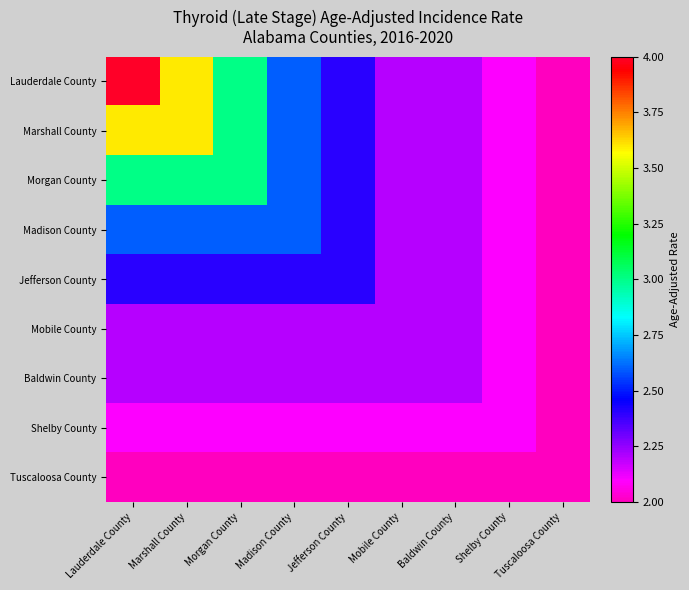

Reading left to right, transcribe all the data shown in this chart.

Lauderdale County: Lauderdale County=4.0	Marshall County=3.6	Morgan County=3.0	Madison County=2.6	Jefferson County=2.4	Mobile County=2.2	Baldwin County=2.2	Shelby County=2.1	Tuscaloosa County=2.0
Marshall County: Lauderdale County=3.6	Marshall County=3.6	Morgan County=3.0	Madison County=2.6	Jefferson County=2.4	Mobile County=2.2	Baldwin County=2.2	Shelby County=2.1	Tuscaloosa County=2.0
Morgan County: Lauderdale County=3.0	Marshall County=3.0	Morgan County=3.0	Madison County=2.6	Jefferson County=2.4	Mobile County=2.2	Baldwin County=2.2	Shelby County=2.1	Tuscaloosa County=2.0
Madison County: Lauderdale County=2.6	Marshall County=2.6	Morgan County=2.6	Madison County=2.6	Jefferson County=2.4	Mobile County=2.2	Baldwin County=2.2	Shelby County=2.1	Tuscaloosa County=2.0
Jefferson County: Lauderdale County=2.4	Marshall County=2.4	Morgan County=2.4	Madison County=2.4	Jefferson County=2.4	Mobile County=2.2	Baldwin County=2.2	Shelby County=2.1	Tuscaloosa County=2.0
Mobile County: Lauderdale County=2.2	Marshall County=2.2	Morgan County=2.2	Madison County=2.2	Jefferson County=2.2	Mobile County=2.2	Baldwin County=2.2	Shelby County=2.1	Tuscaloosa County=2.0
Baldwin County: Lauderdale County=2.2	Marshall County=2.2	Morgan County=2.2	Madison County=2.2	Jefferson County=2.2	Mobile County=2.2	Baldwin County=2.2	Shelby County=2.1	Tuscaloosa County=2.0
Shelby County: Lauderdale County=2.1	Marshall County=2.1	Morgan County=2.1	Madison County=2.1	Jefferson County=2.1	Mobile County=2.1	Baldwin County=2.1	Shelby County=2.1	Tuscaloosa County=2.0
Tuscaloosa County: Lauderdale County=2.0	Marshall County=2.0	Morgan County=2.0	Madison County=2.0	Jefferson County=2.0	Mobile County=2.0	Baldwin County=2.0	Shelby County=2.0	Tuscaloosa County=2.0